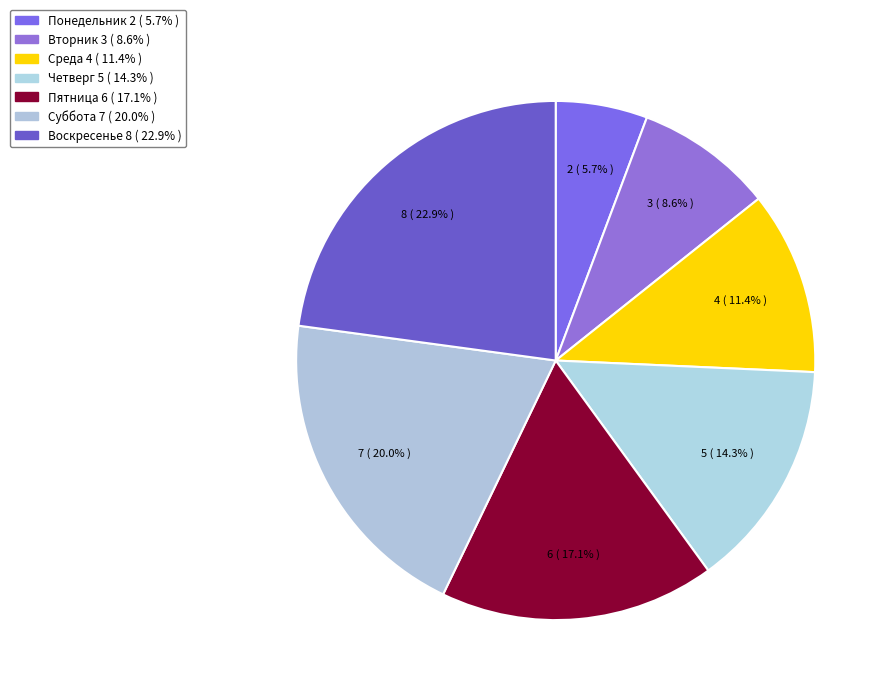

The Суббота slice represents 13% of the pie. True or false?

False